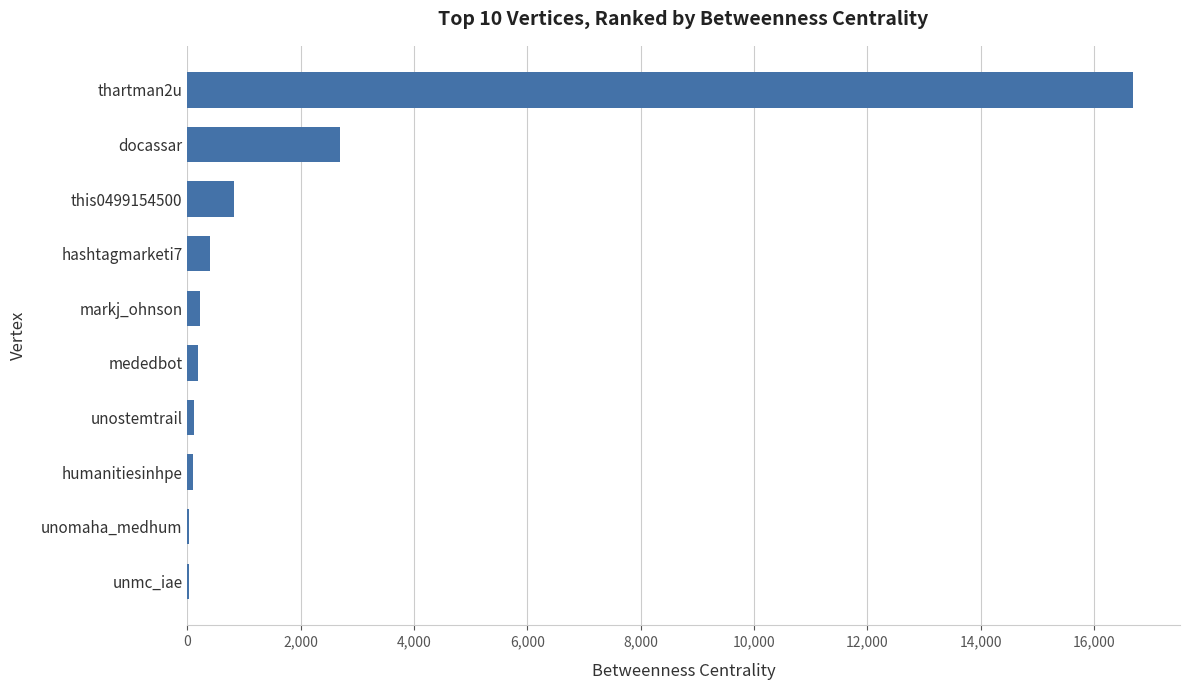

What is the maximum value shown in the chart?

16685.7